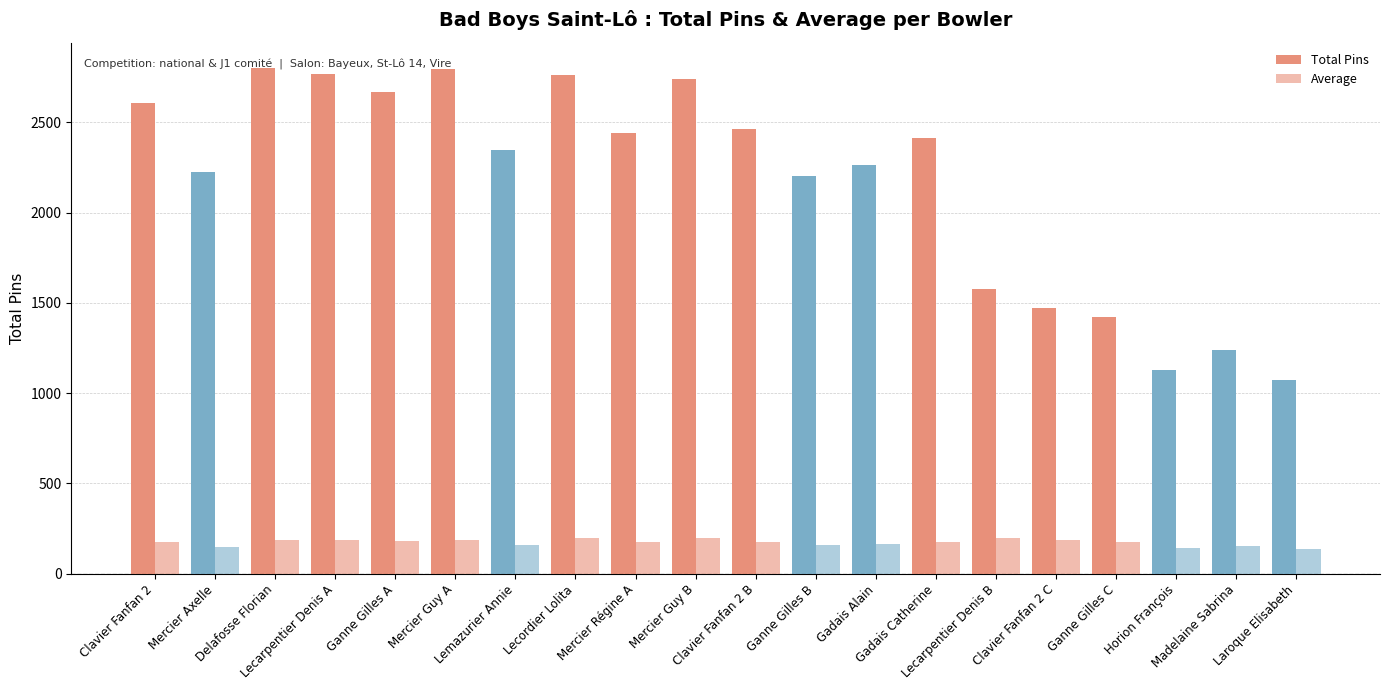

Are the bars horizontal?

No